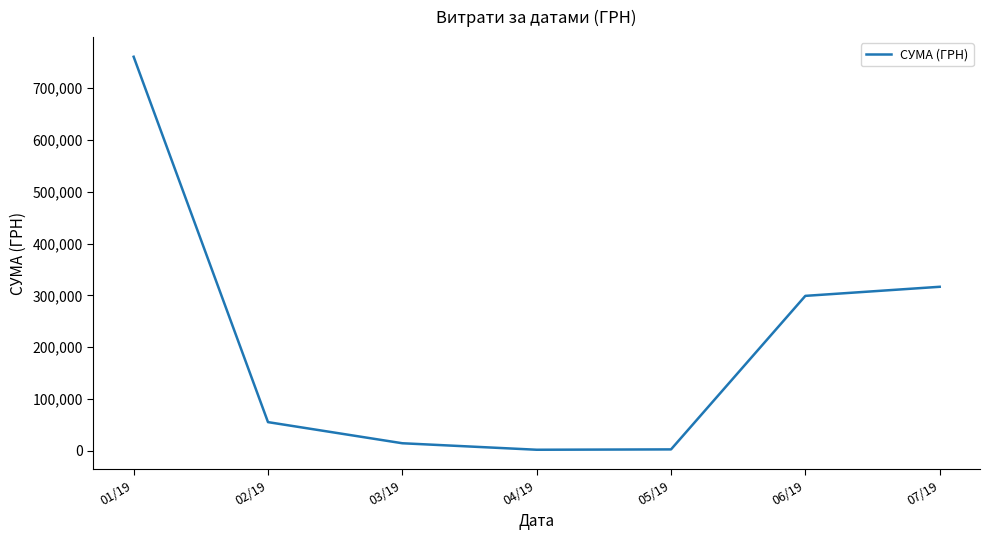

What is the difference between the second highest and second lowest values?

313682.5